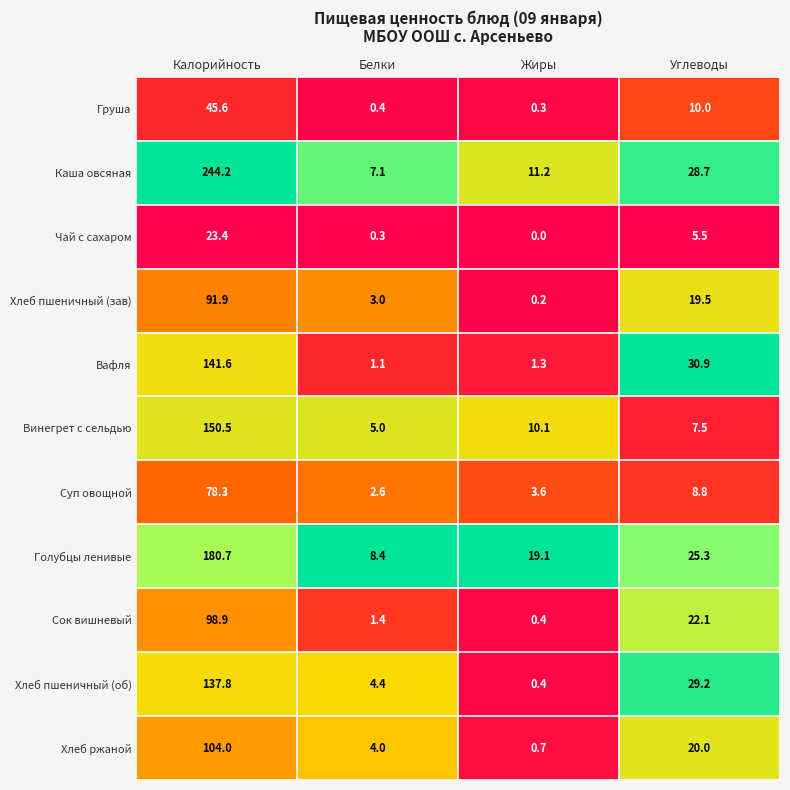

Which series changed the most between Жиры and Углеводы?

Вафля